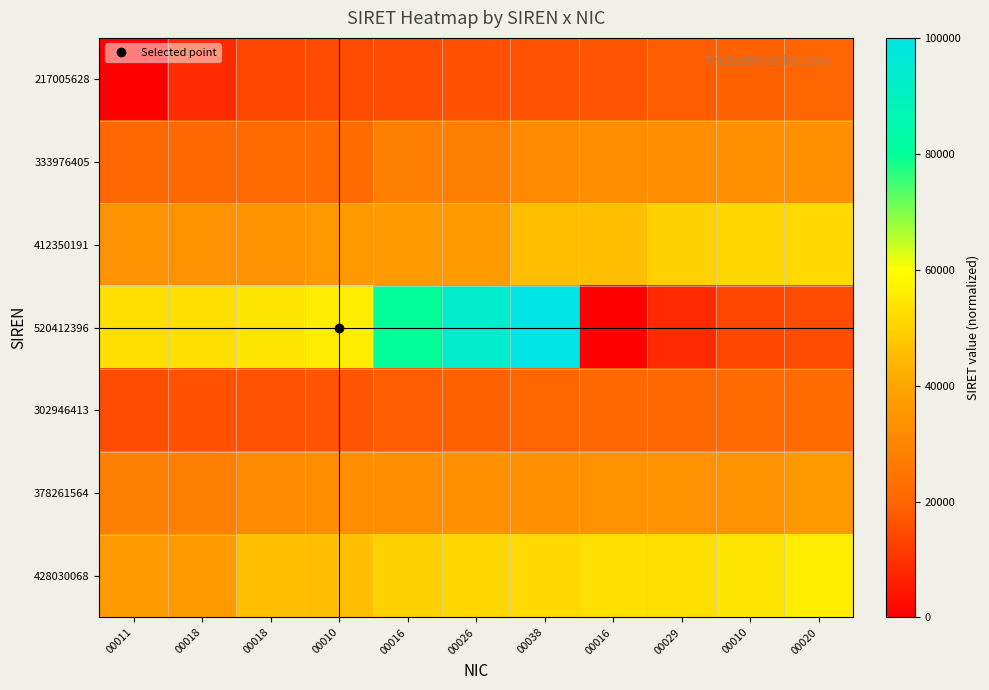

What is the total value across all series at 00020?

233684.5